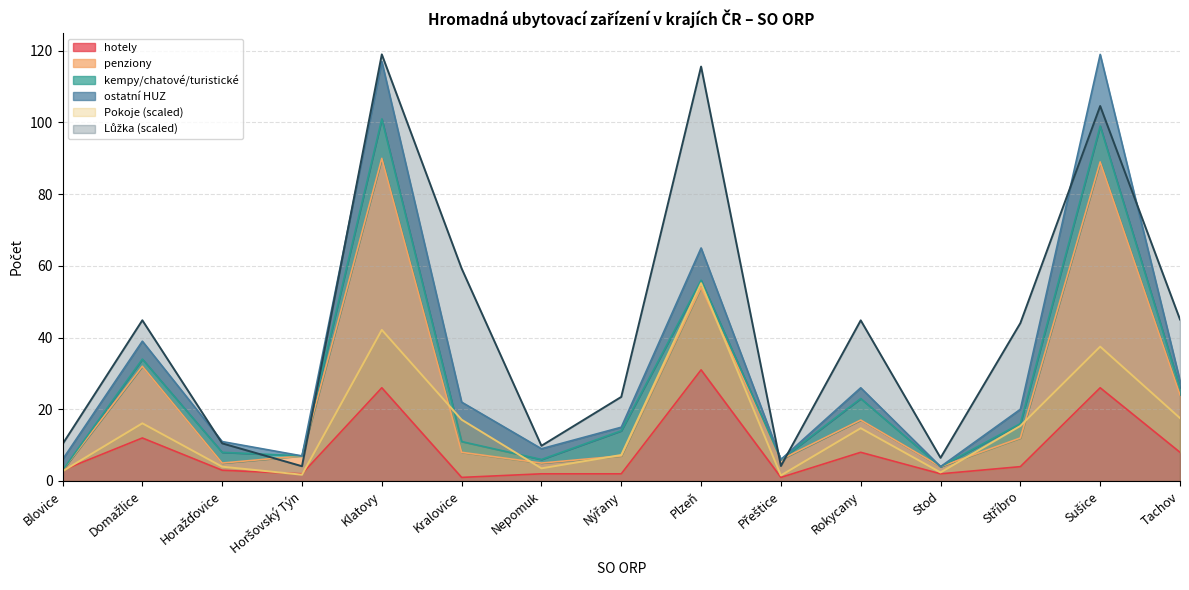

Does the chart display data point markers on the line(s)?

No